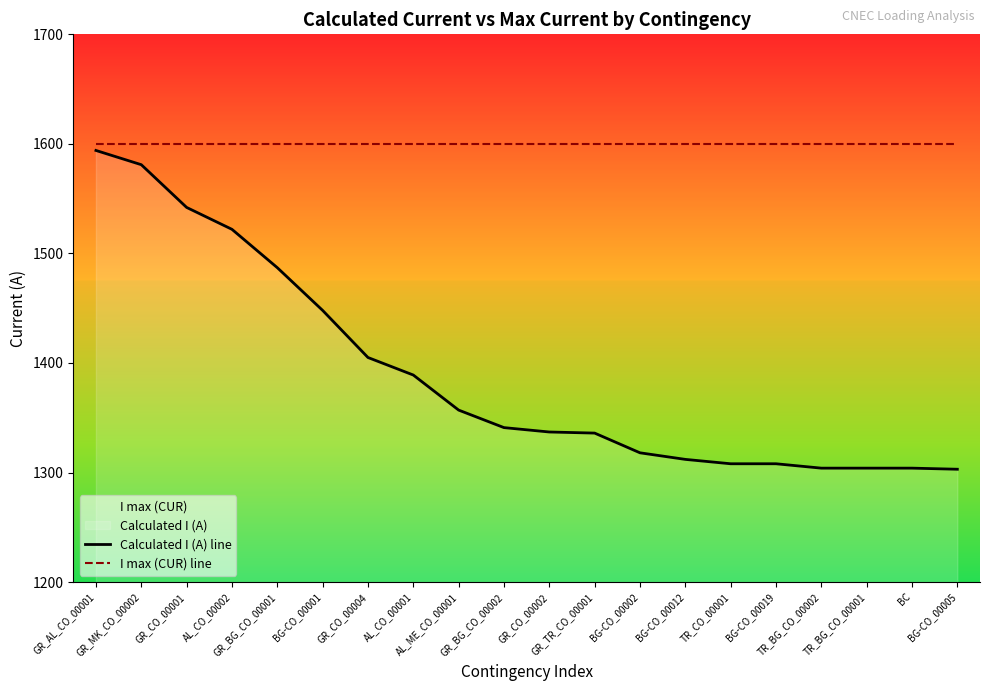

Rank the series at GR_TR_CO_00001 from lowest to highest value.

Calculated I (A) line, I max (CUR) line